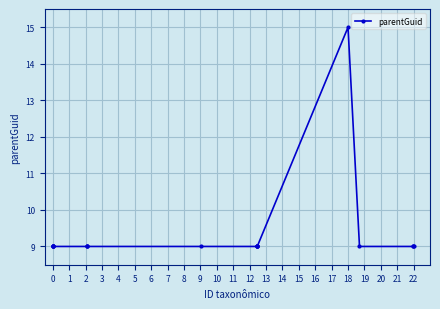

Count the values in the range 9 to 10.

18